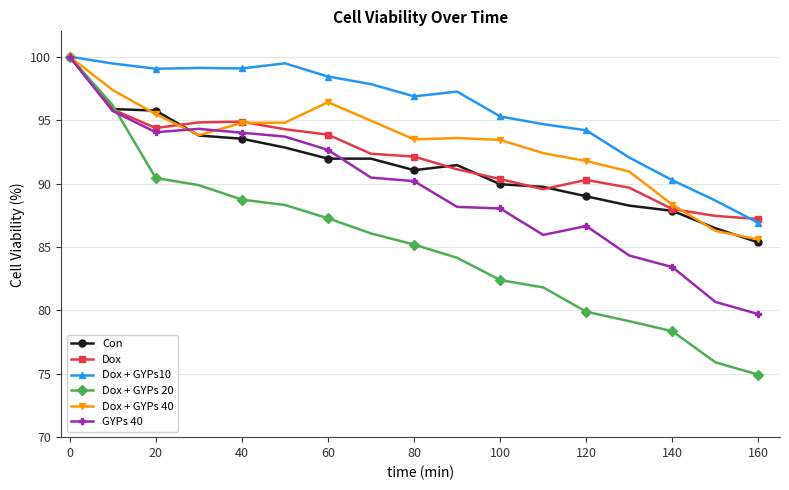

What is the lowest value of the Dox + GYPs10 series?

86.9